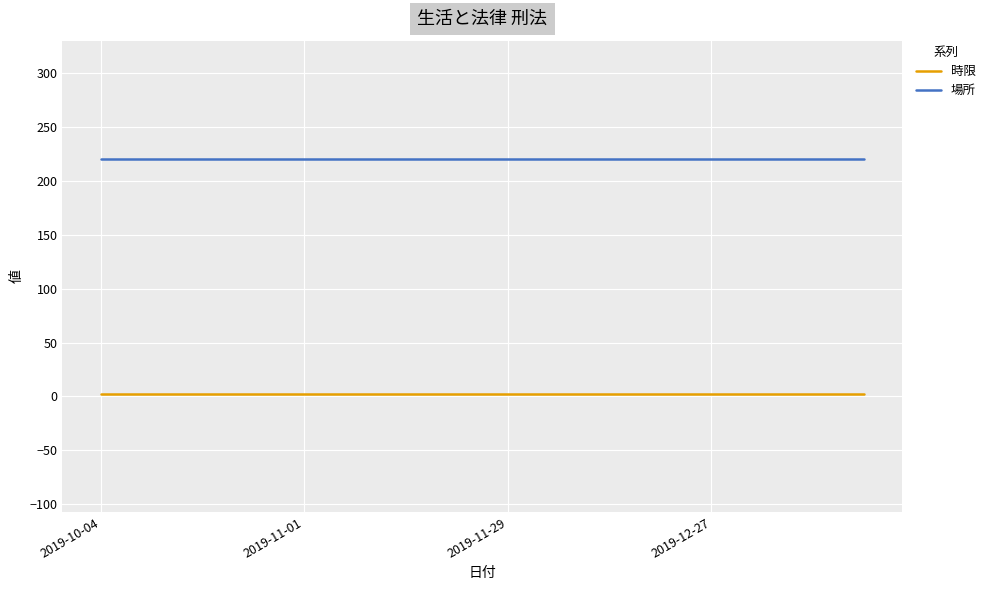

True or false: 時限 and 場所 cross at least once.

False